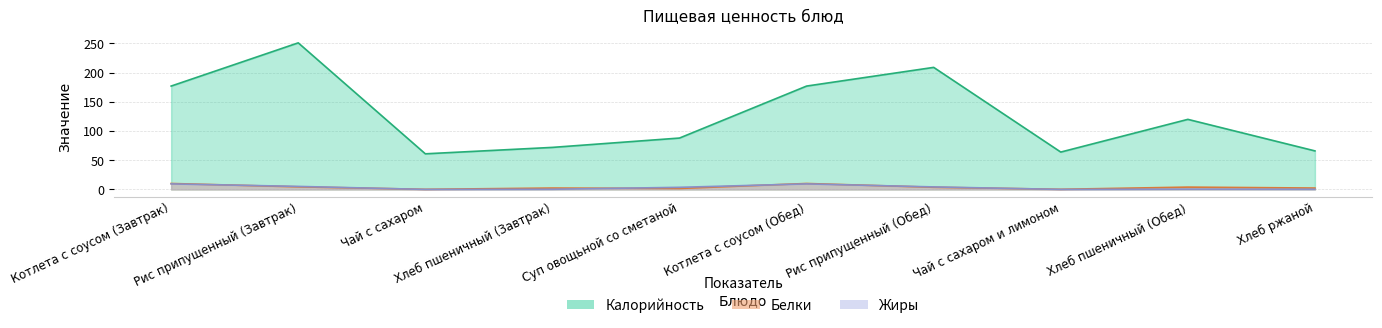

At which category is the sum across all series the highest?

Рис припущенный (Завтрак)